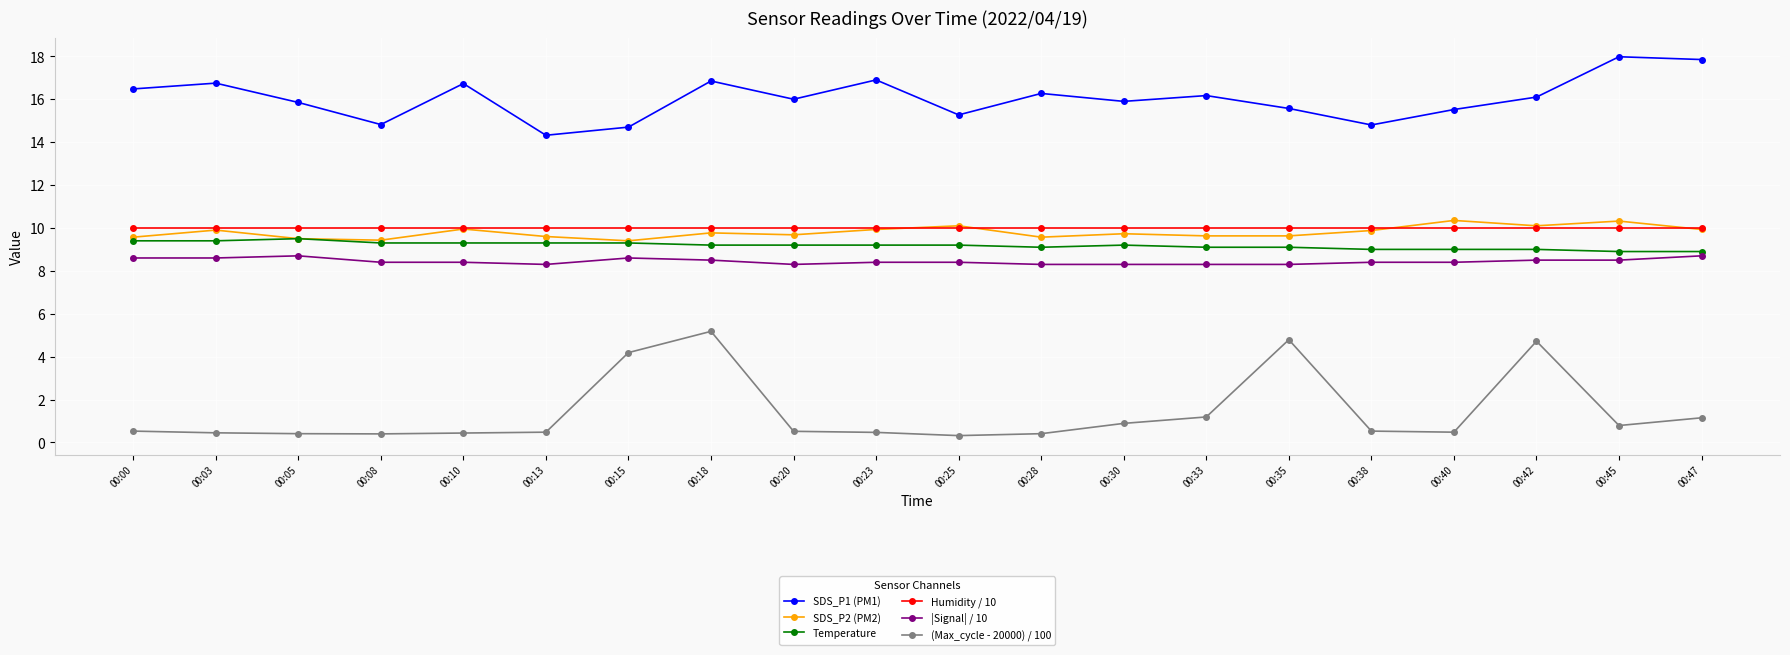

What is the lowest value of the Humidity / 10 series?

10.0